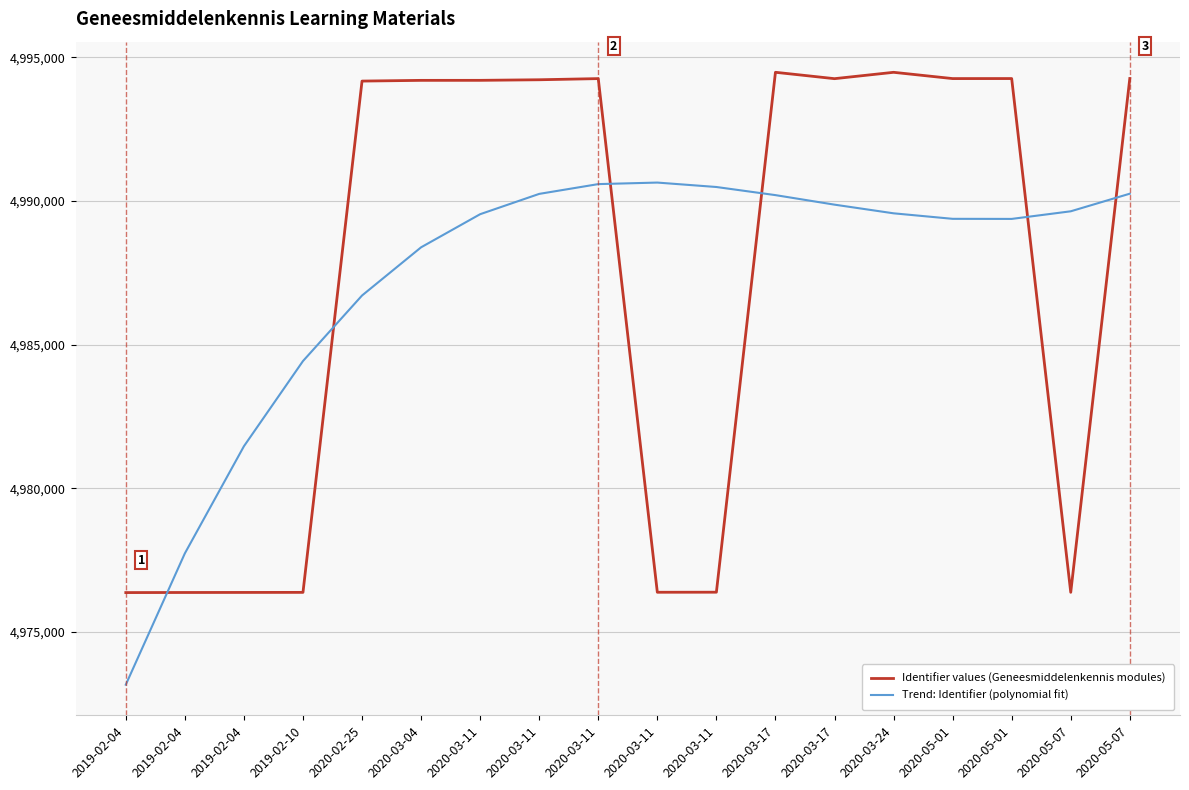

Which series has the widest spread of values?

Identifier values (Geneesmiddelenkennis modules)